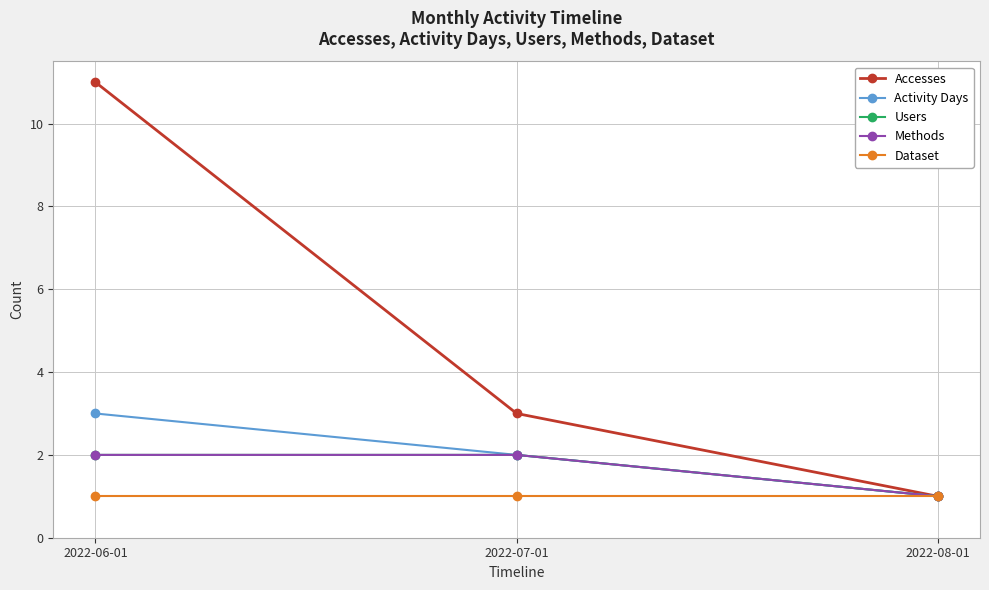

Is the value of Activity Days at 2022-06-01 greater than the value of Users at 2022-06-01?

Yes